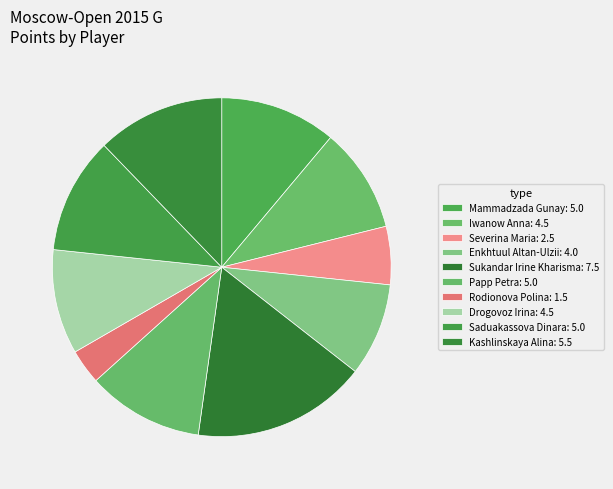

To the nearest percent, what percentage of the pie is Drogovoz Irina?

10%